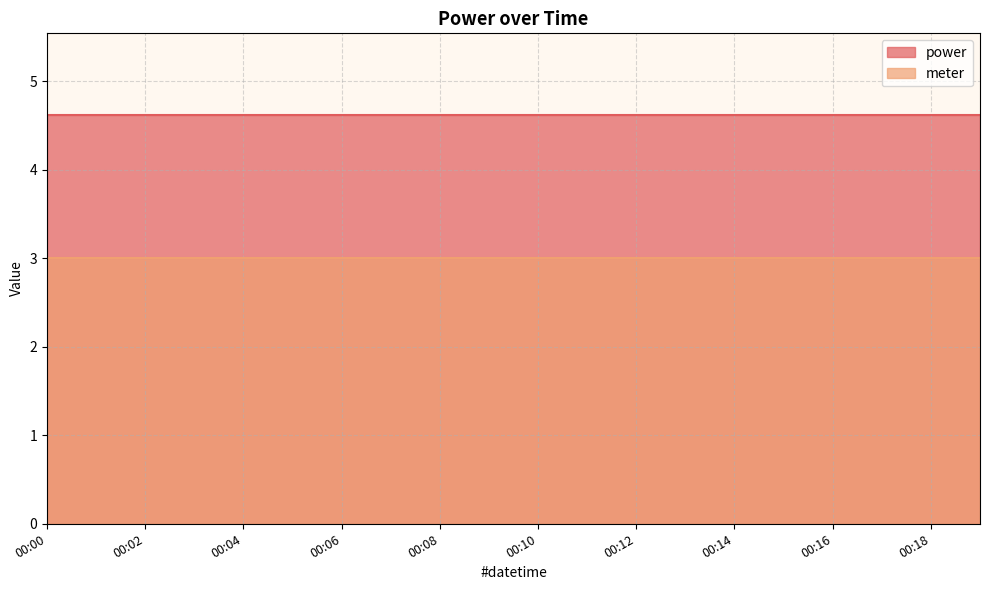

How many data points does each series have?

20